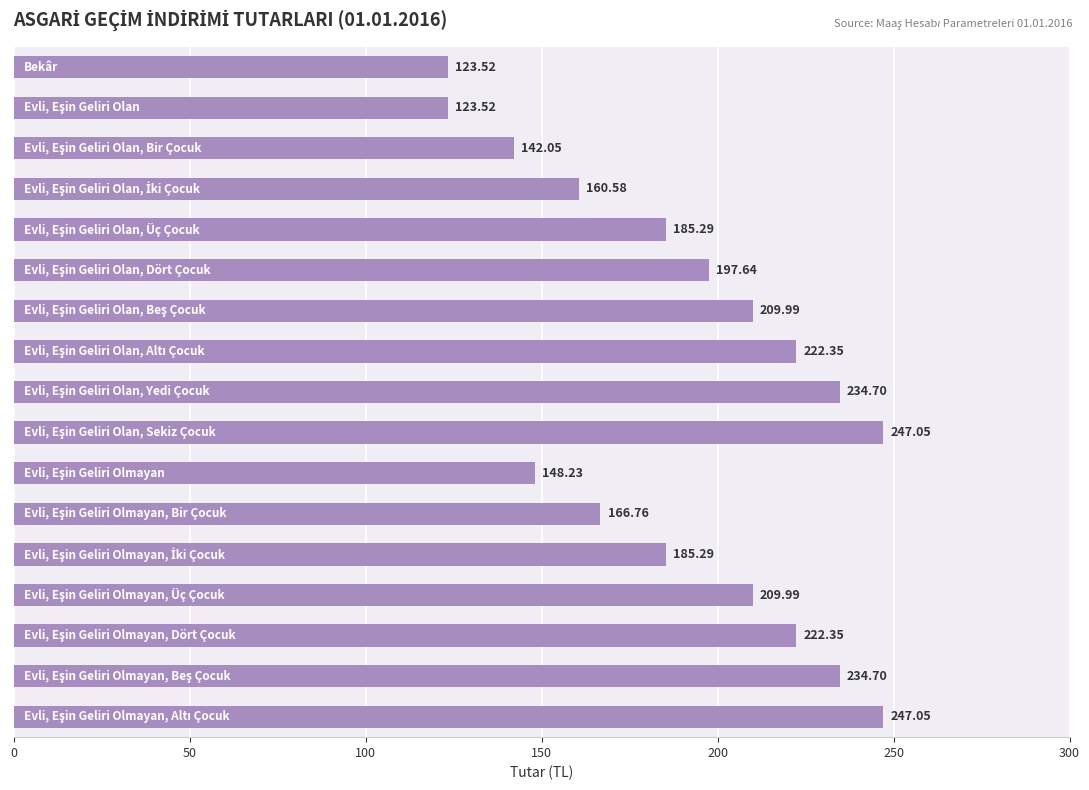

What is the difference between the maximum and minimum values?

123.5